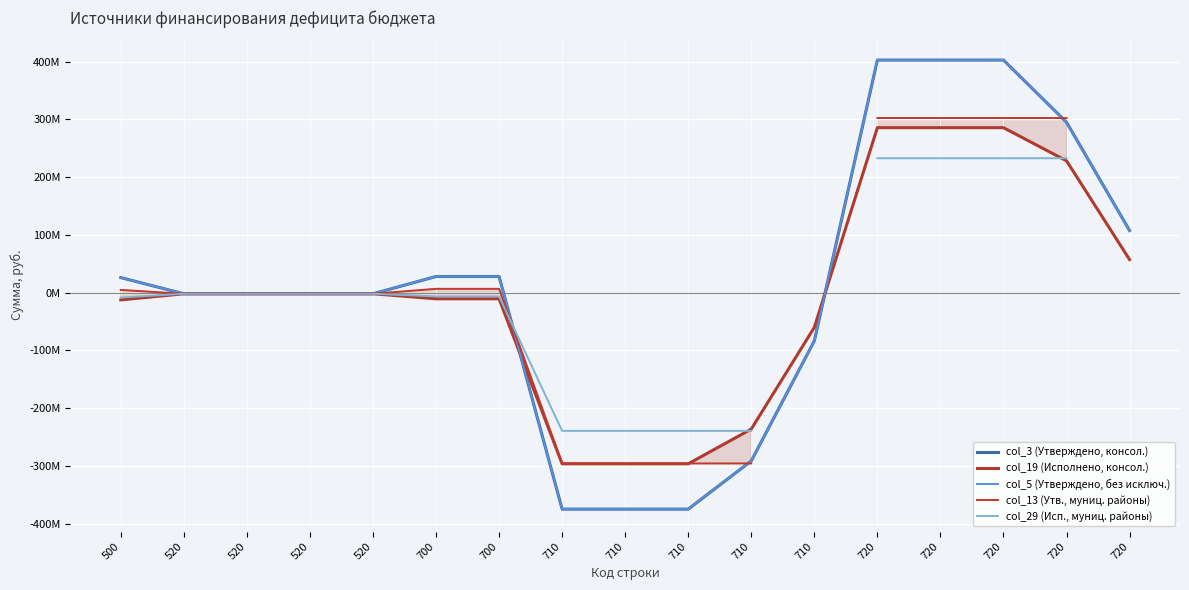

What is the difference between the second highest and minimum values in the col_13 (Утв., муниц. районы) series?

597954321.8